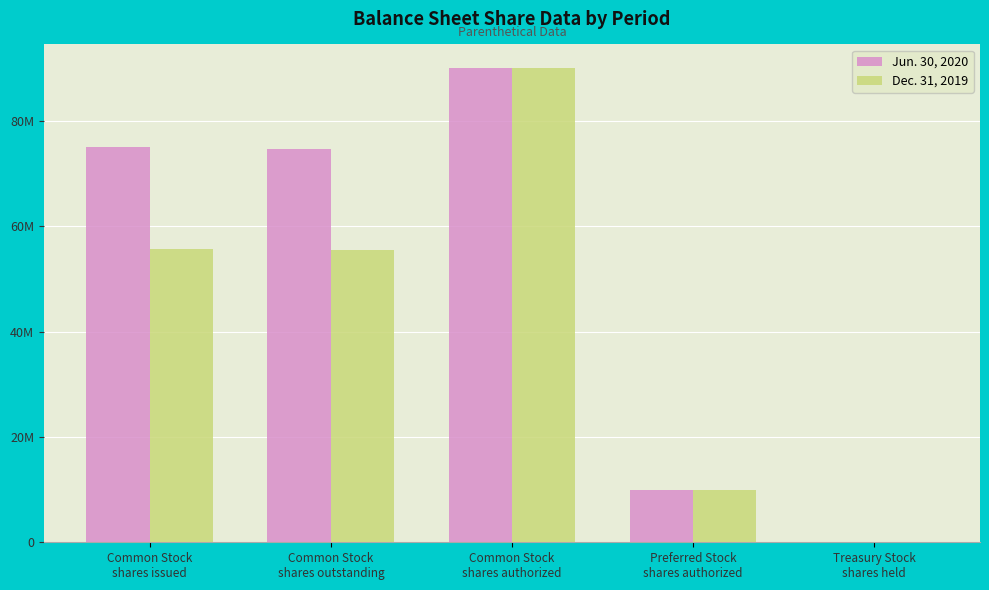

Which label corresponds to the largest value in the chart?

Common Stock
shares authorized